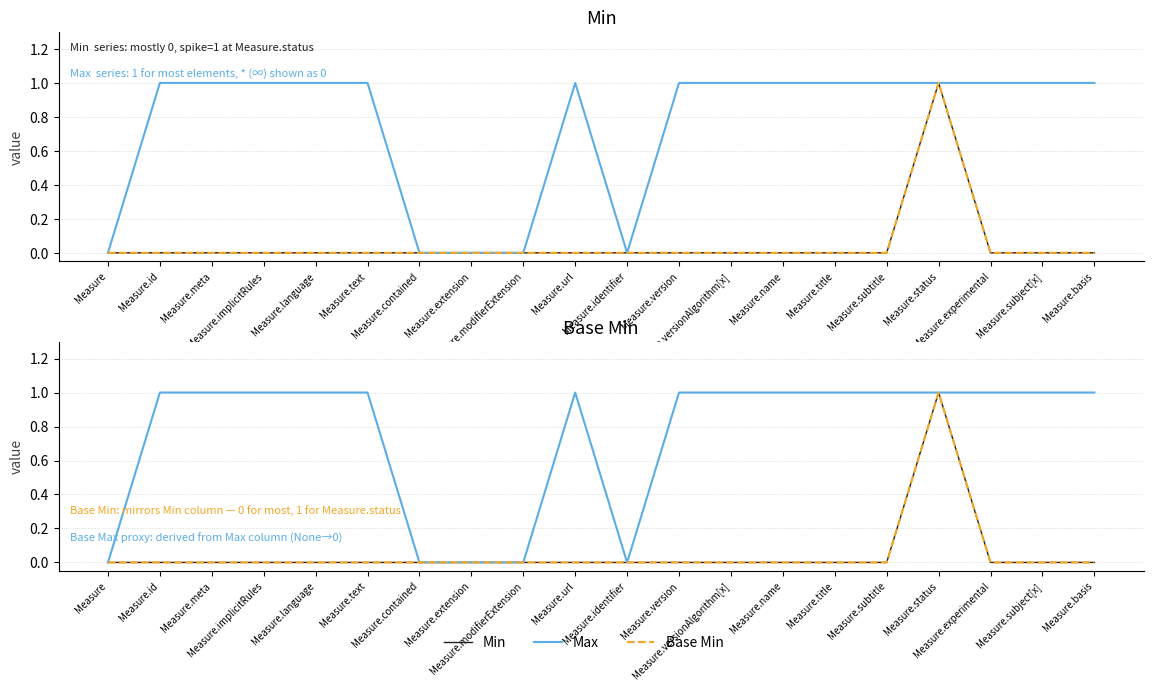

True or false: Max and Min (overlay) cross at least once.

False